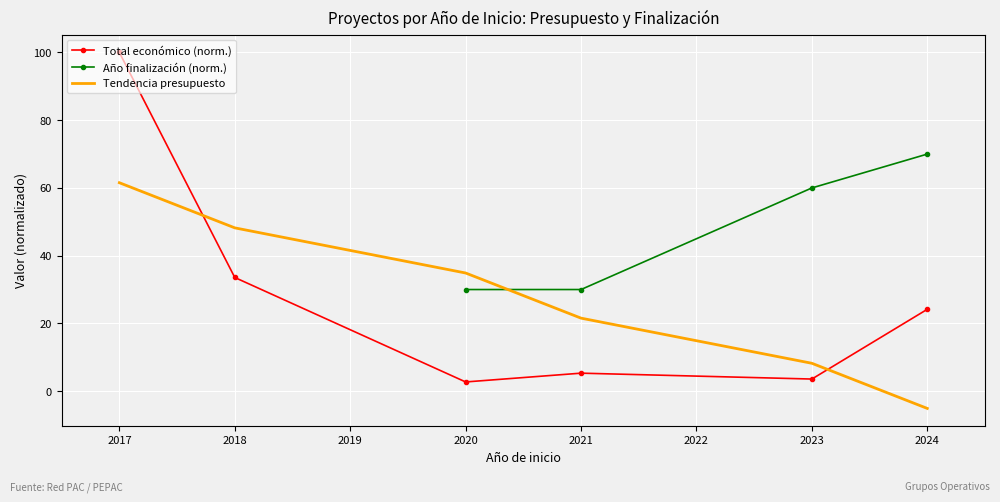

Rank the categories by Tendencia presupuesto value from highest to lowest.

2017, 2018, 2020, 2021, 2023, 2024